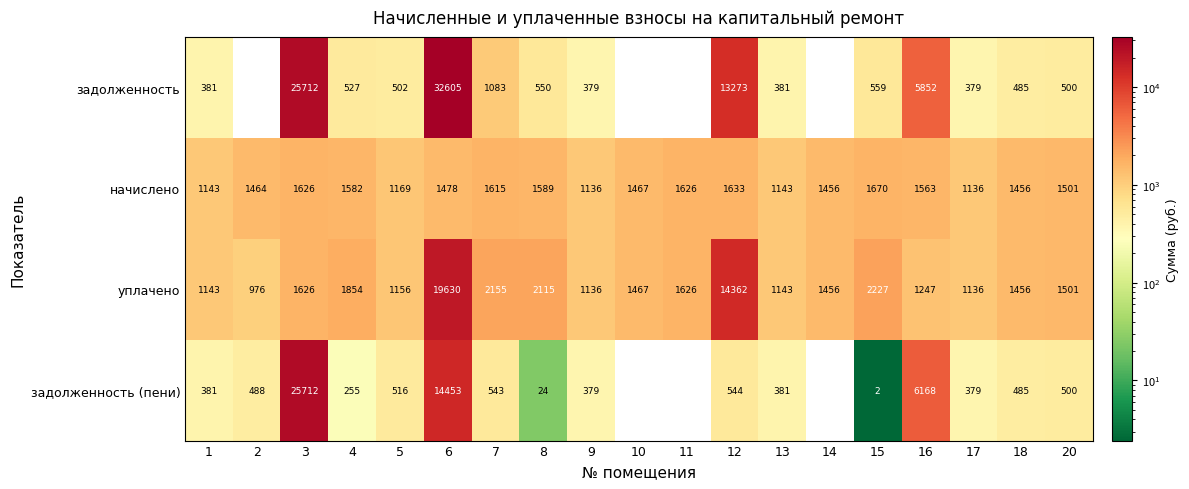

Where is задолженность nearest to the value 16302?

12